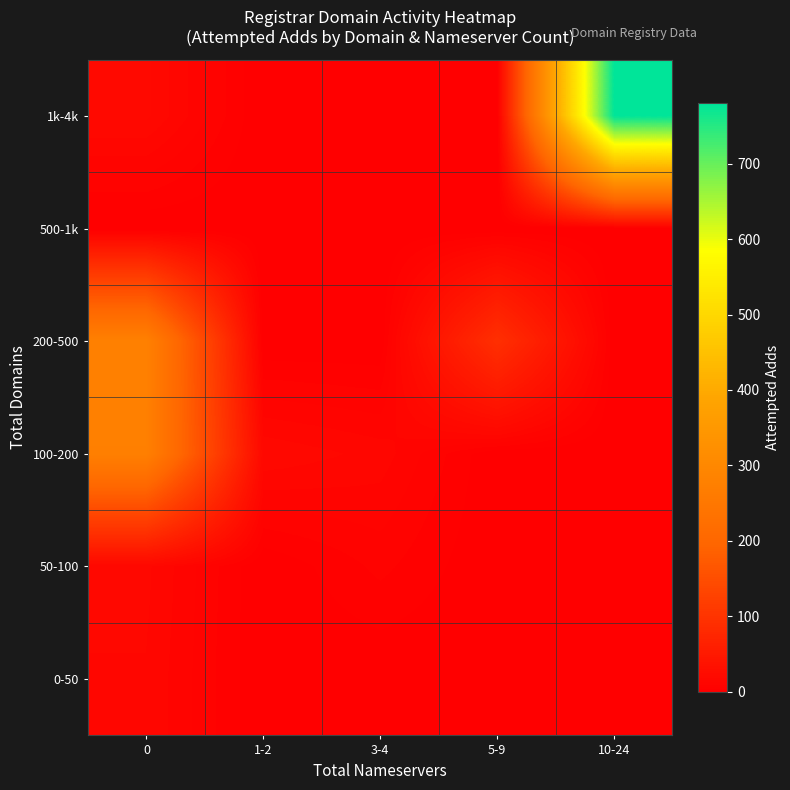

Which series has the largest total across all categories?

1k-4k